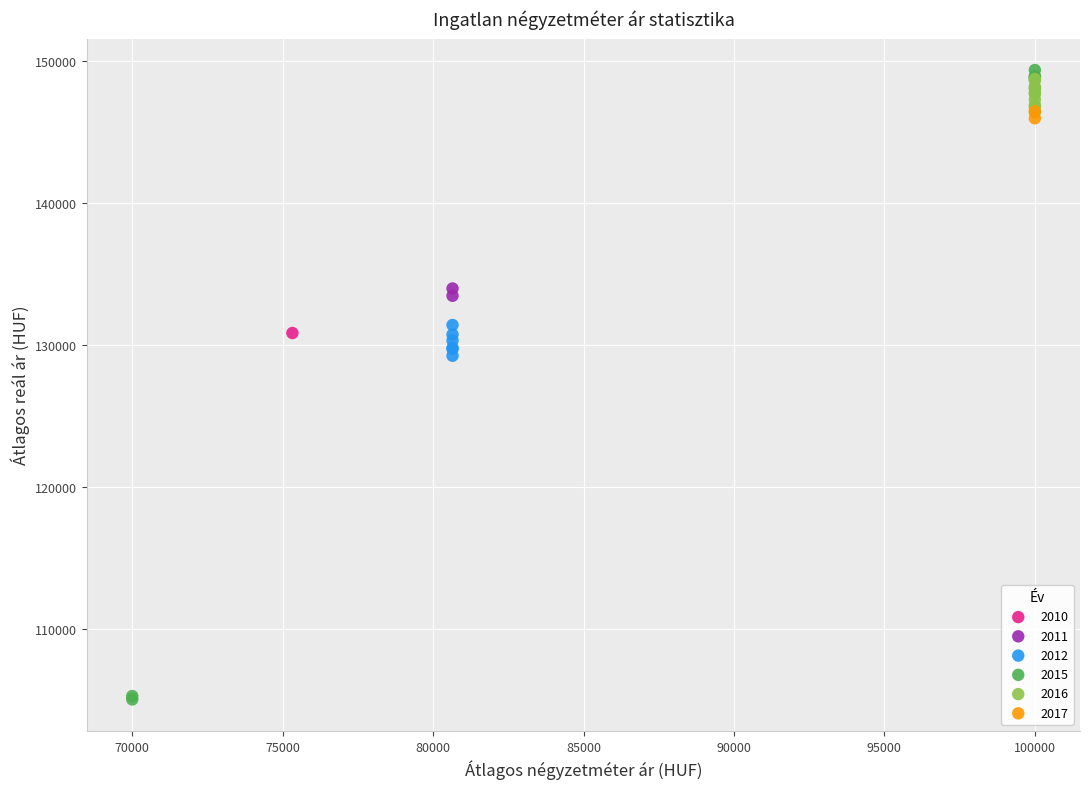

Which series contains the lowest Y value?

2015